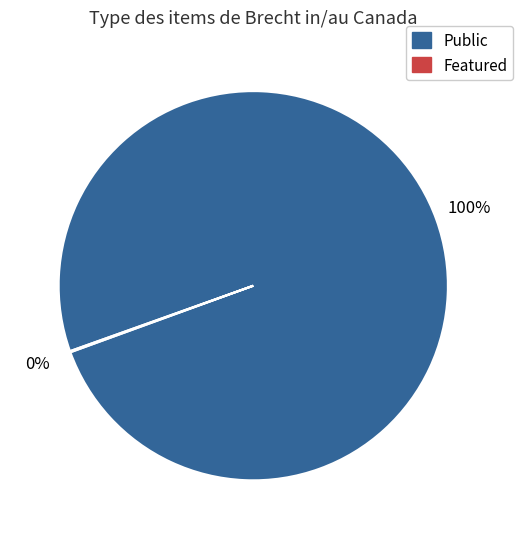

To the nearest percent, what is the difference between the largest and smallest slice percentages?

100%